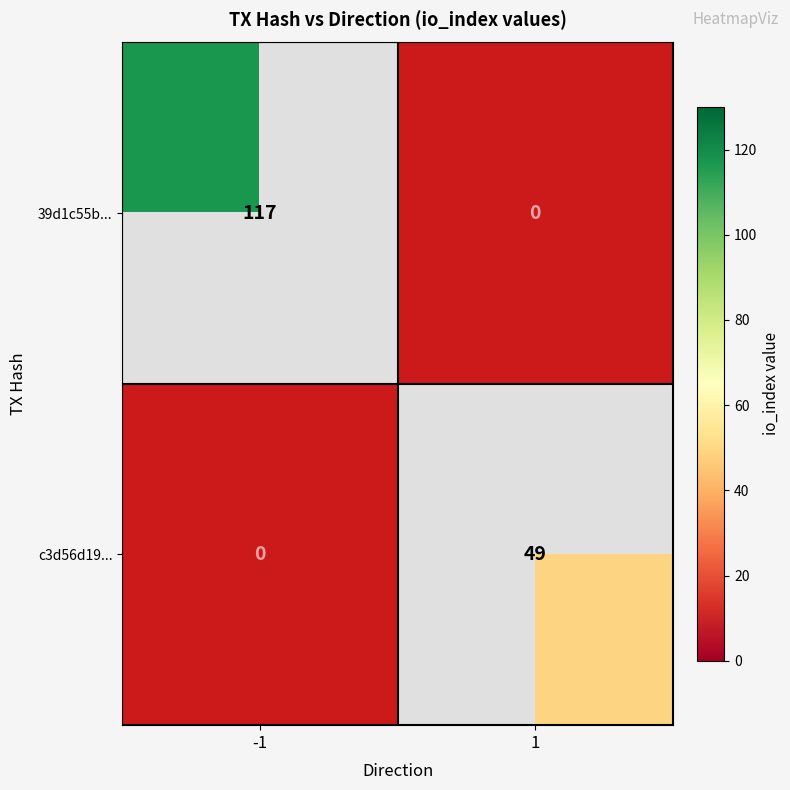

The value of c3d56d19... at 1 is 49. True or false?

True